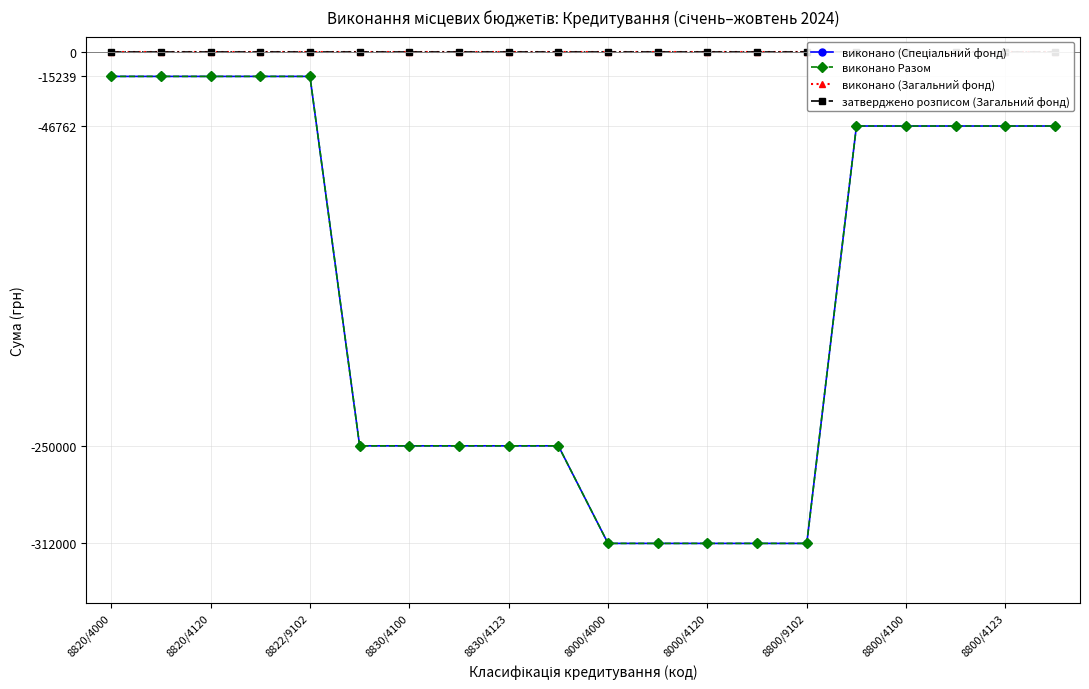

True or false: виконано (Спеціальний фонд) and затверджено розписом (Загальний фонд) intersect in this chart.

False